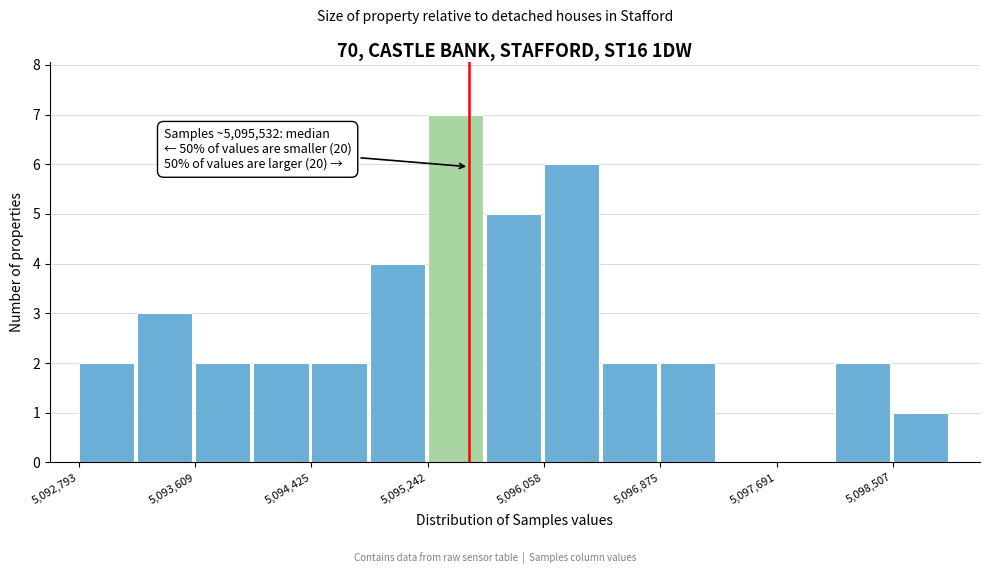

Over which range of the x-axis is the bar tallest?

5095200 to 5095700